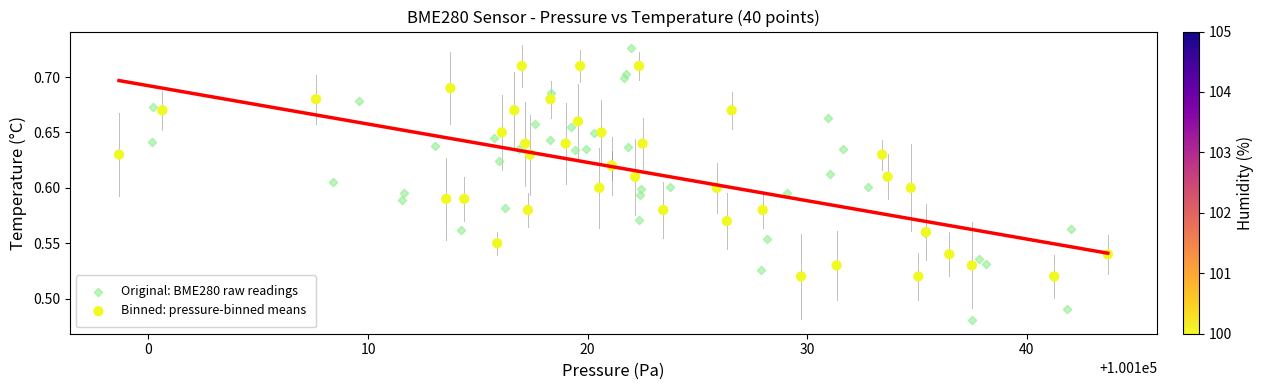

Which series contains the lowest Y value?

Original: BME280 raw readings